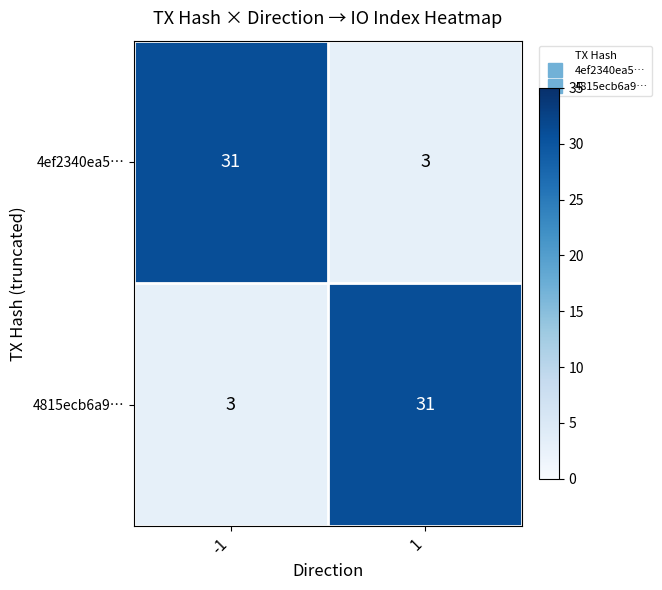

Reading left to right, what are all the values shown in this chart?

4ef2340ea5…: 31	3
4815ecb6a9…: 3	31